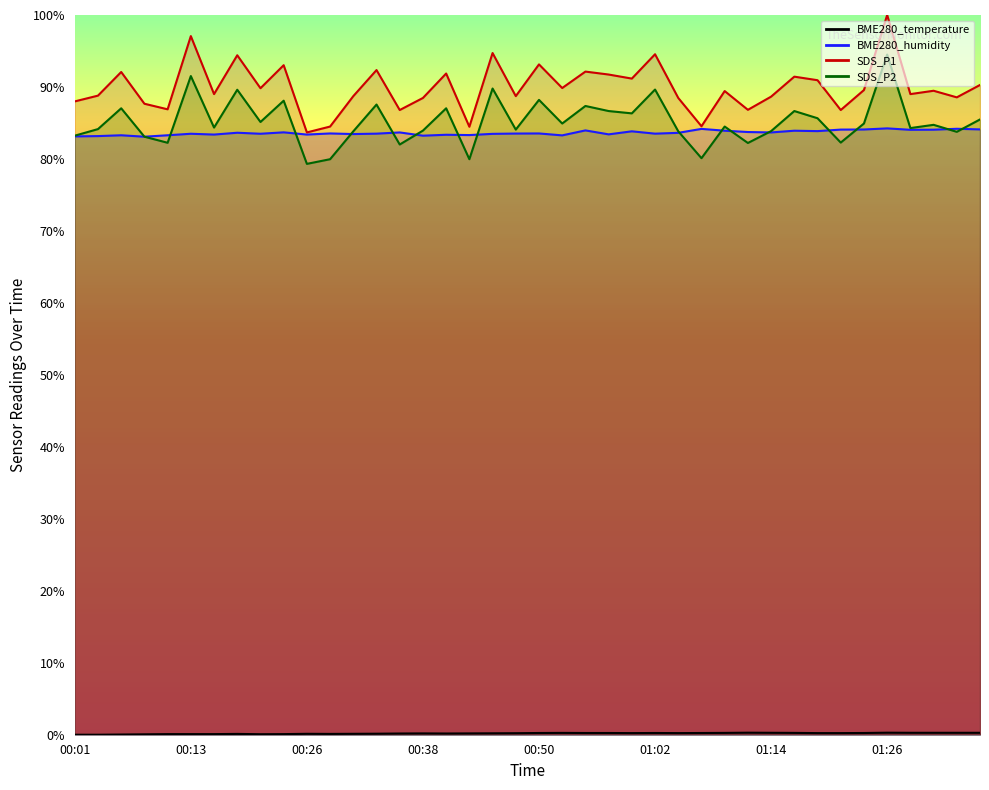

At which label does BME280_temperature reach its minimum?

00:01